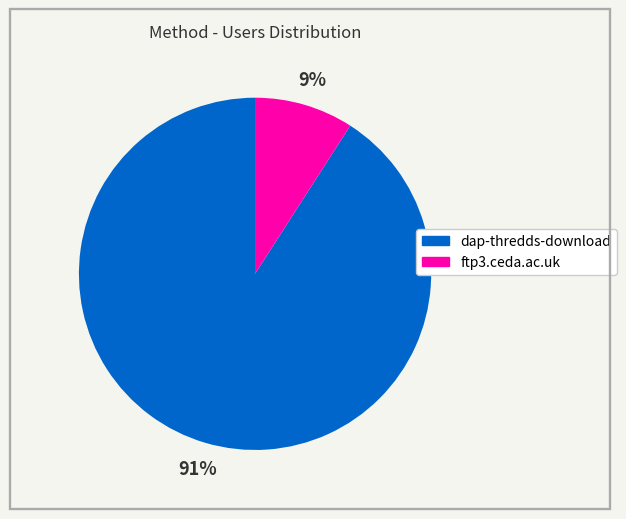

How many segments does this pie chart have?

2